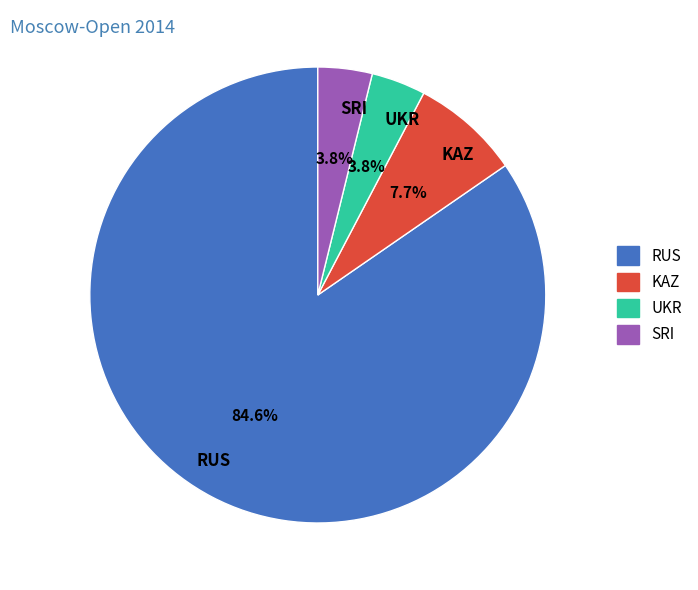

What is the largest slice in the pie chart?

RUS